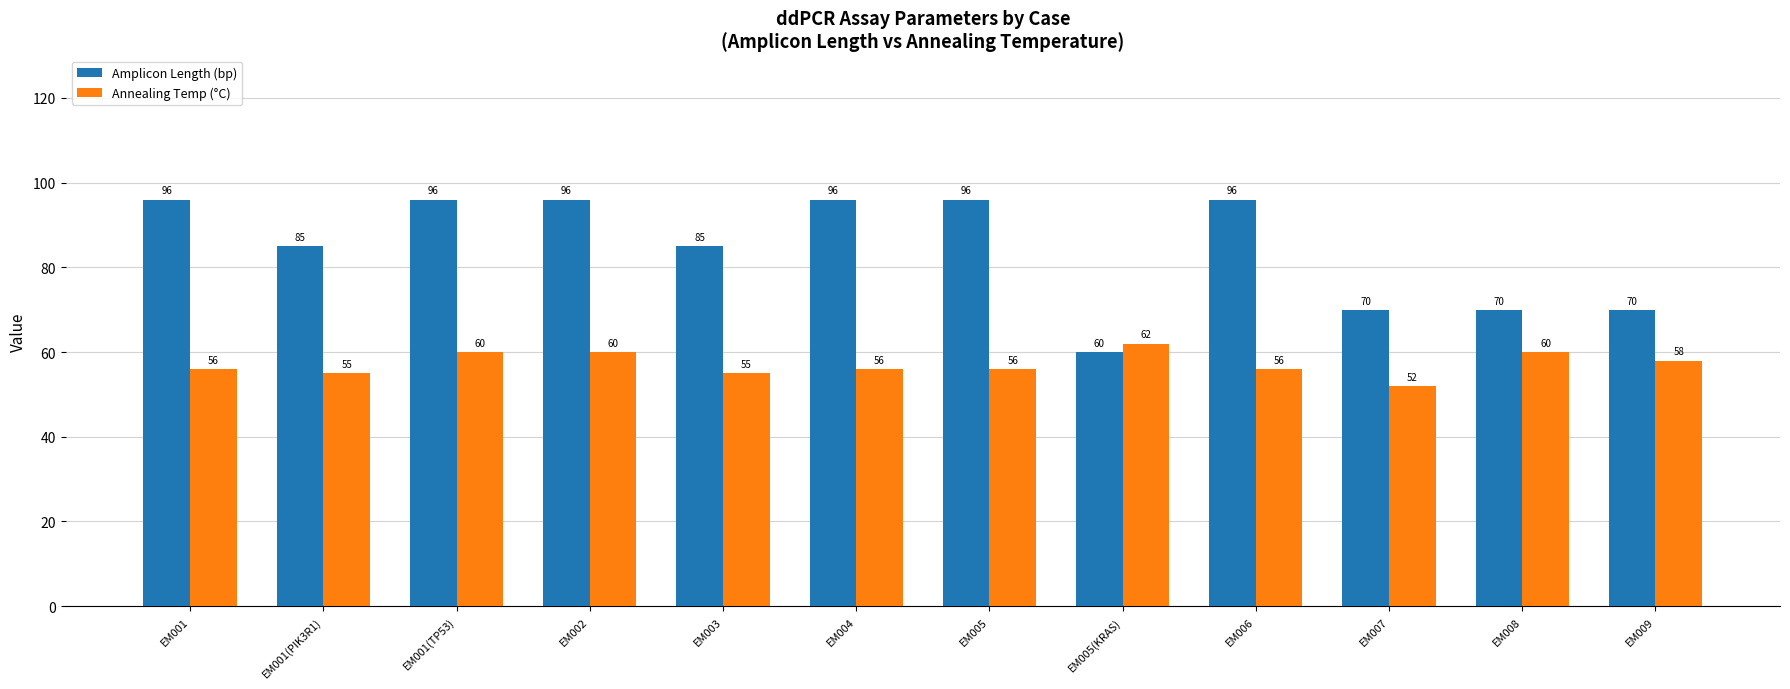

How many bars are there in total?

24